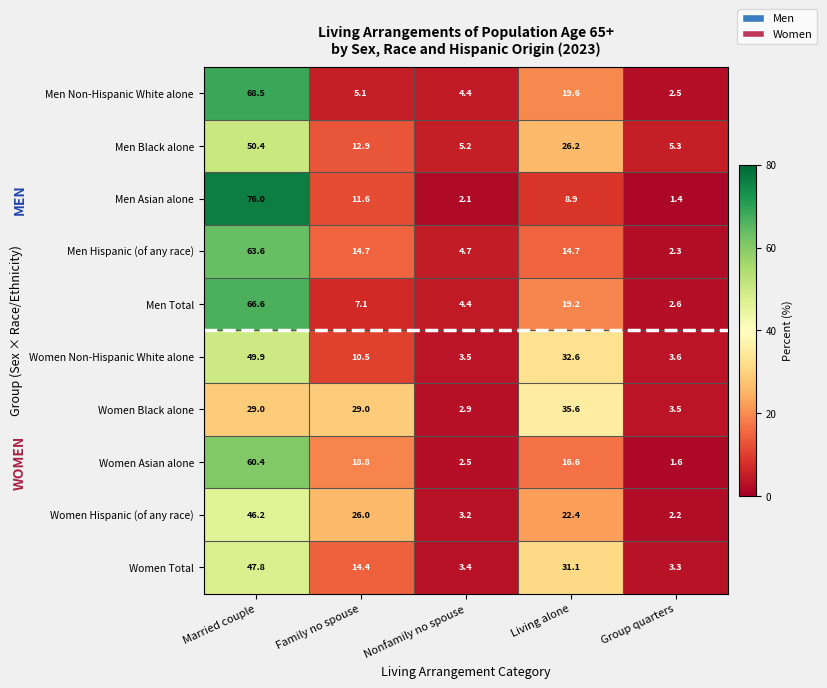

What value does the Men Hispanic (of any race) series have at Living alone?

14.7